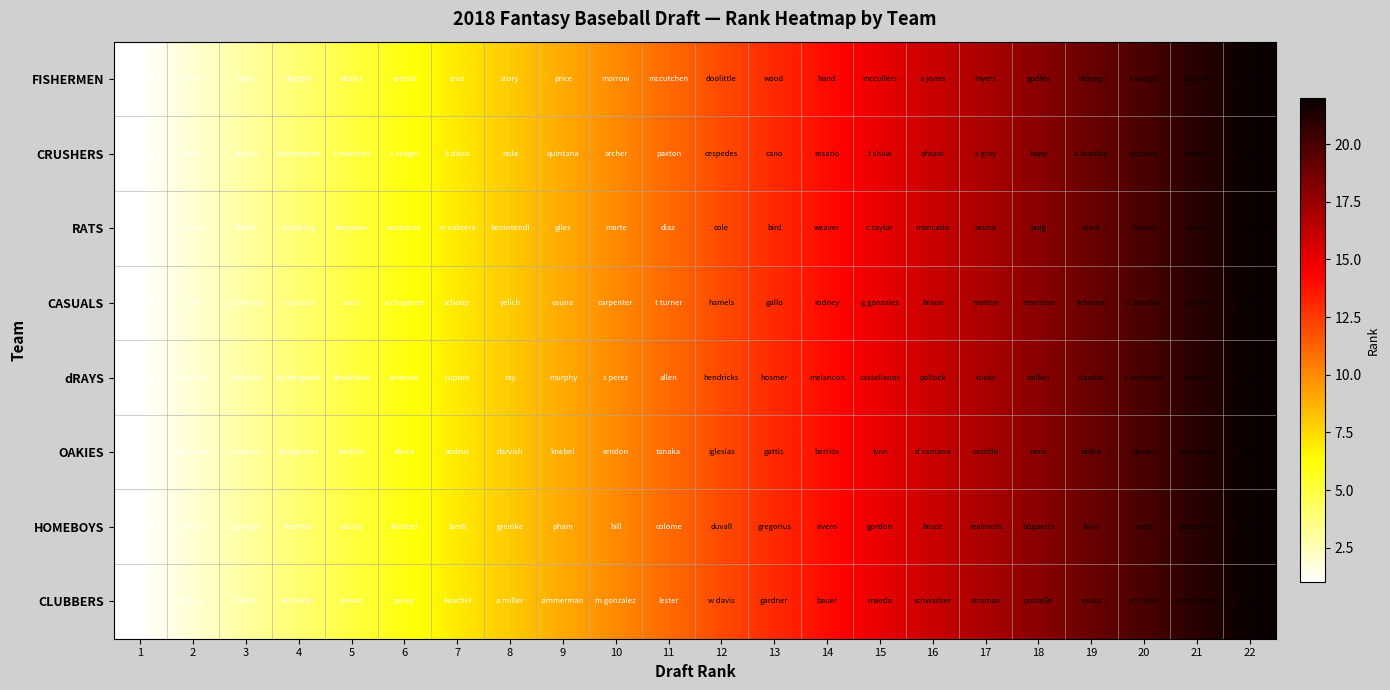

Which label corresponds to the smallest value in the chart?

1